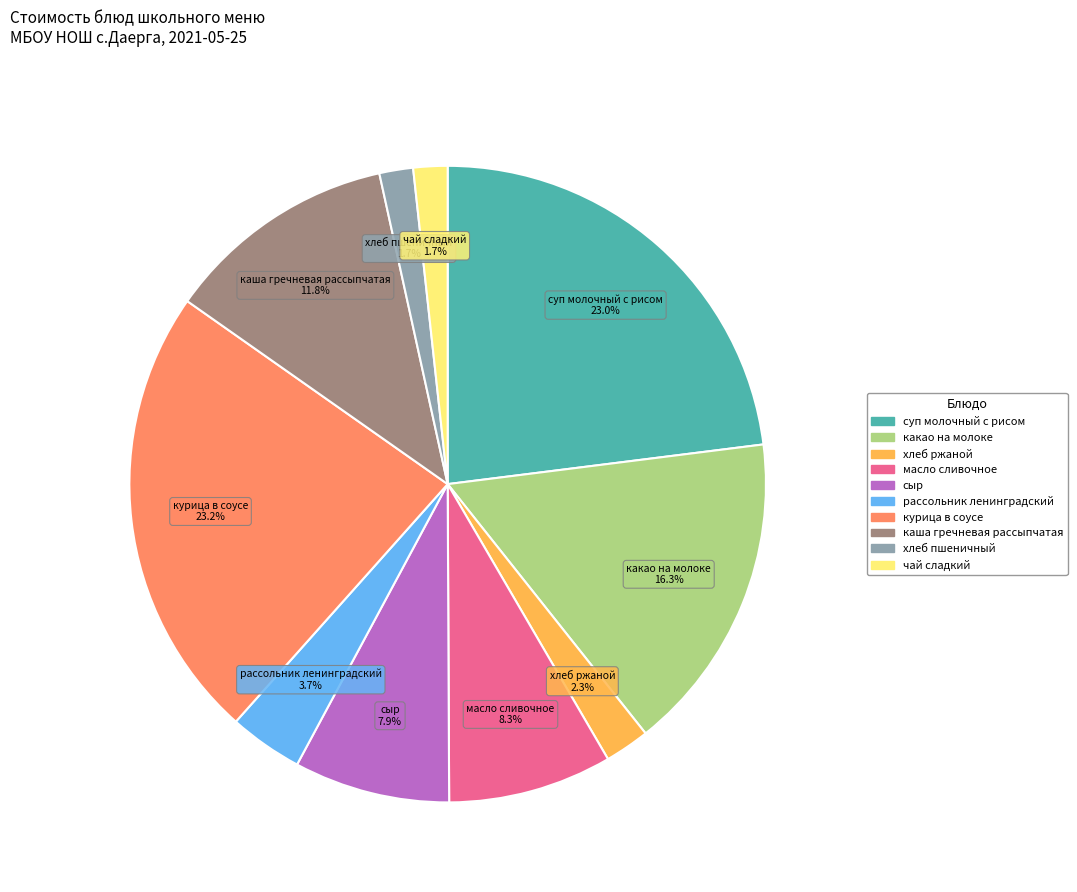

What percentage is the хлеб ржаной slice, to the nearest percent?

2%